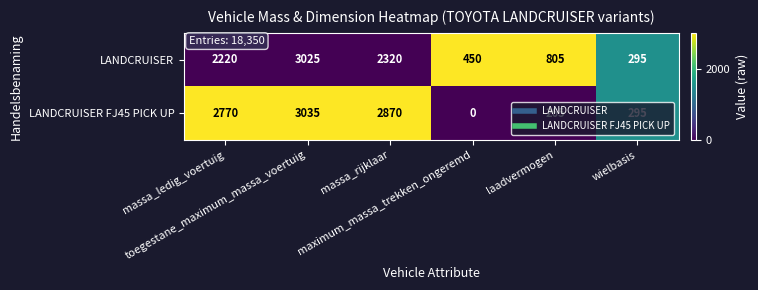

At which category does the chart reach its minimum across all series?

maximum_massa_trekken_ongeremd